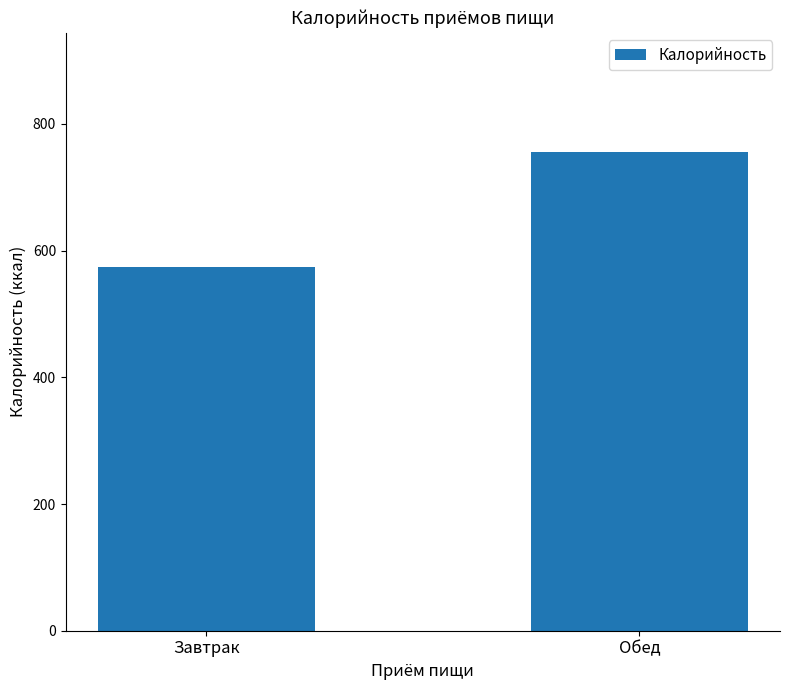

Which category has the lowest value across all series?

Завтрак